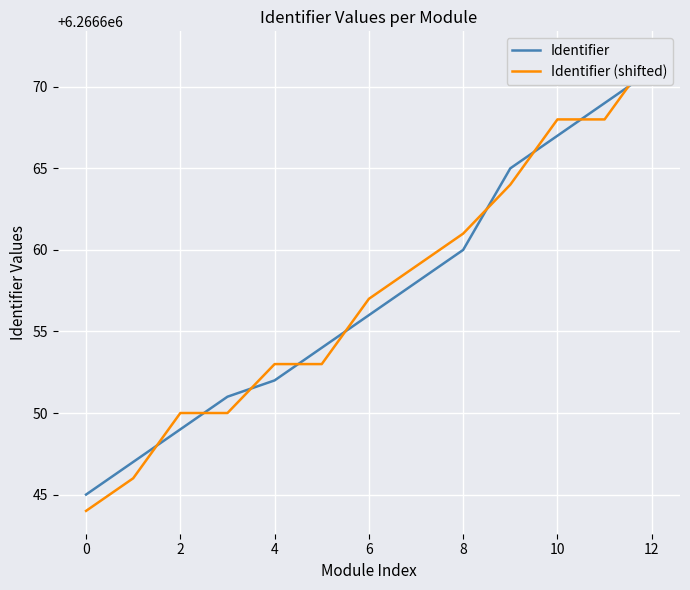

Reading left to right, what are all the values shown in this chart?

Identifier: 6266645	6266647	6266649	6266651	6266652	6266654	6266656	6266658	6266660	6266665	6266667	6266669	6266671
Identifier (shifted): 6266644	6266646	6266650	6266650	6266653	6266653	6266657	6266659	6266661	6266664	6266668	6266668	6266672